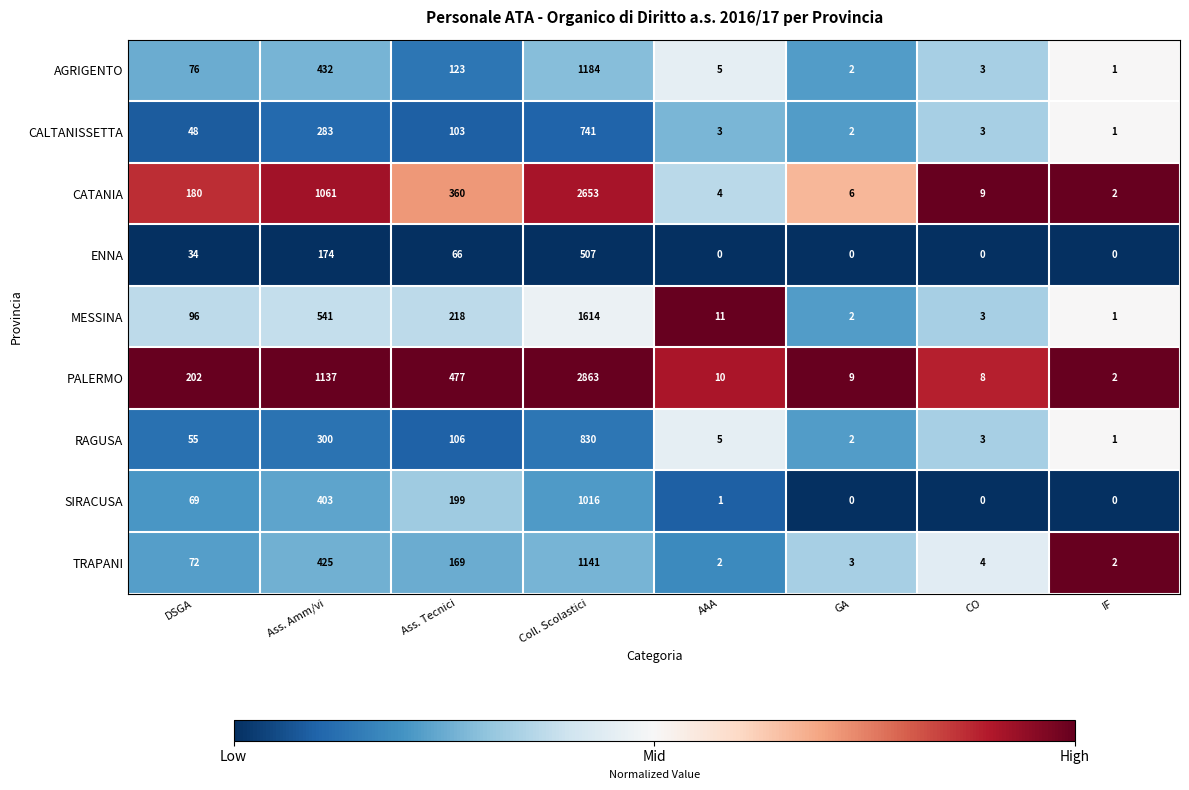

Which series has the largest range (max minus min)?

PALERMO